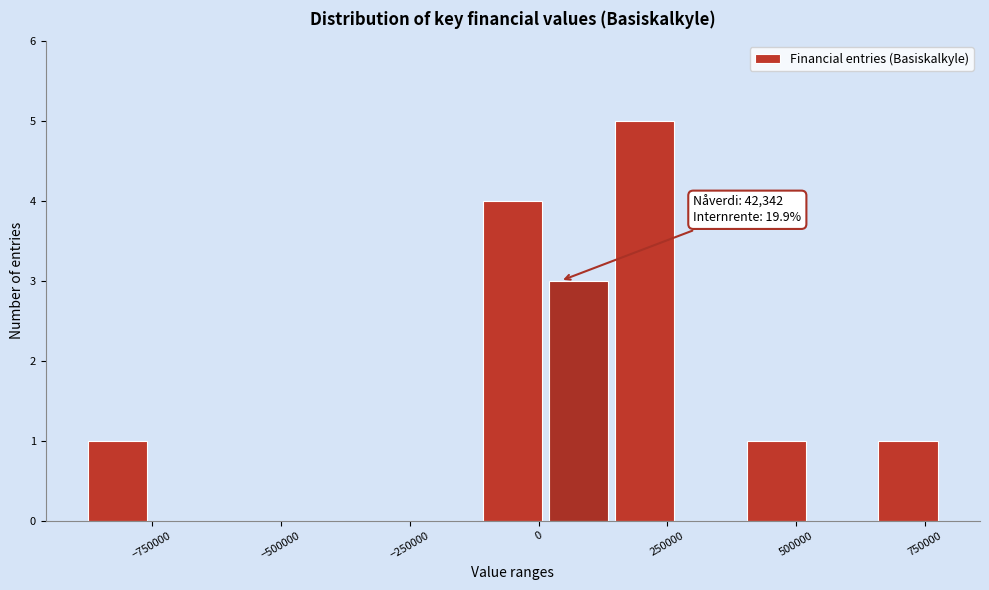

Around what value on the x-axis is the tallest bar? Give the approximate position of its centre, as read against the axis.

200000